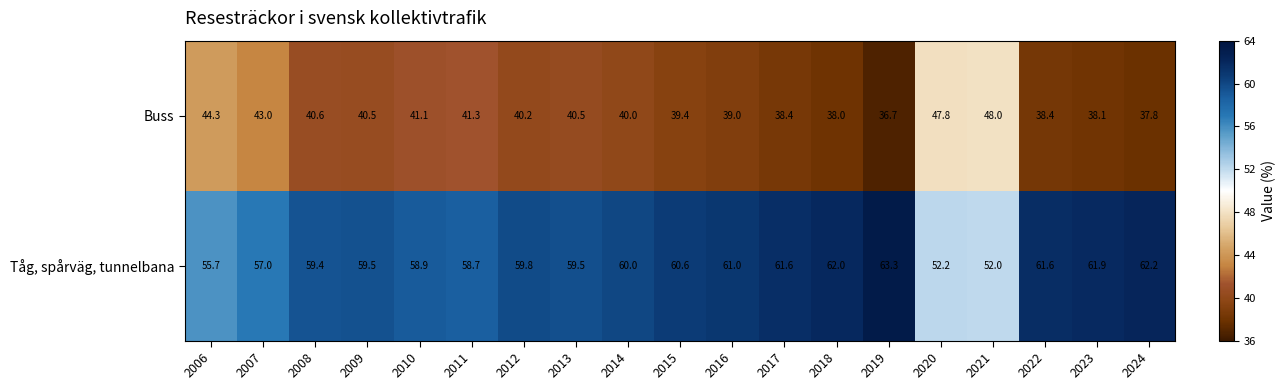

Is it true that Buss equals 38.1 at 2023?

True